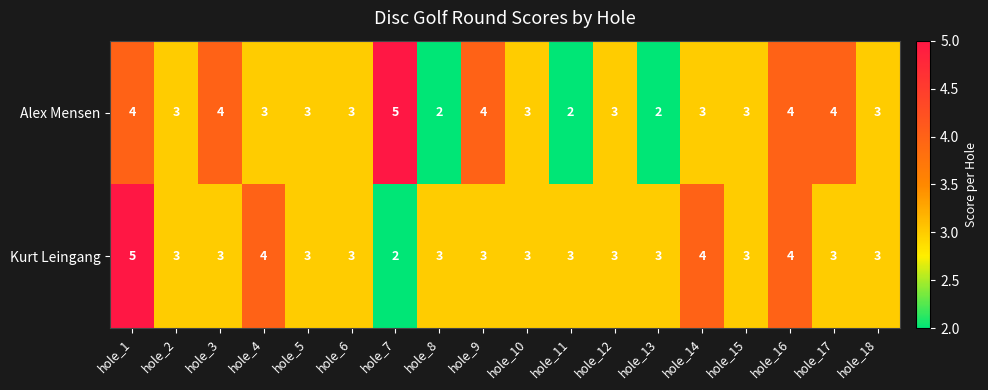

Is the value of Alex Mensen at hole_18 greater than the value of Kurt Leingang at hole_14?

No